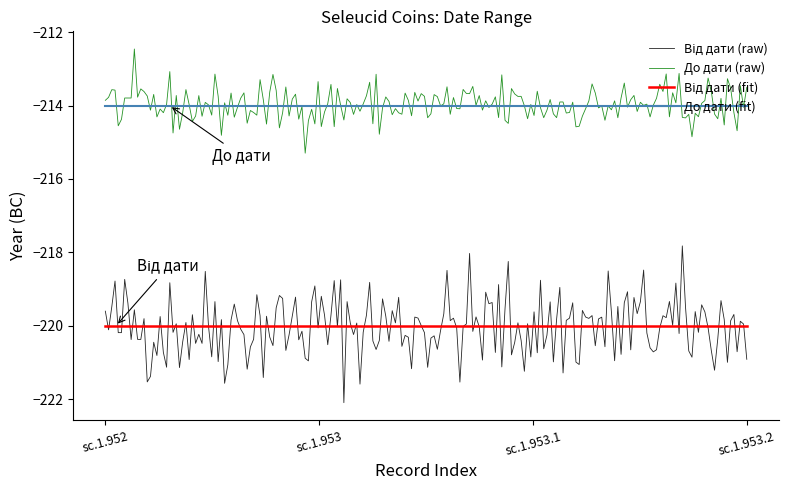

What is the smallest value displayed?

-222.1